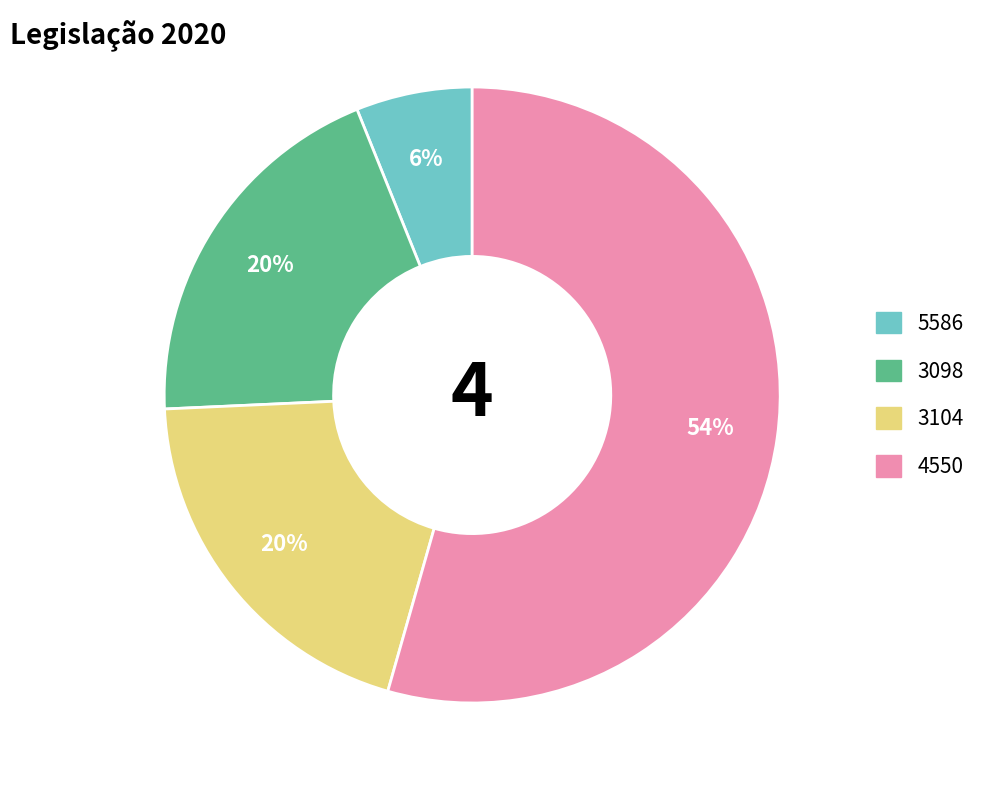

Is there a majority slice in this chart?

Yes